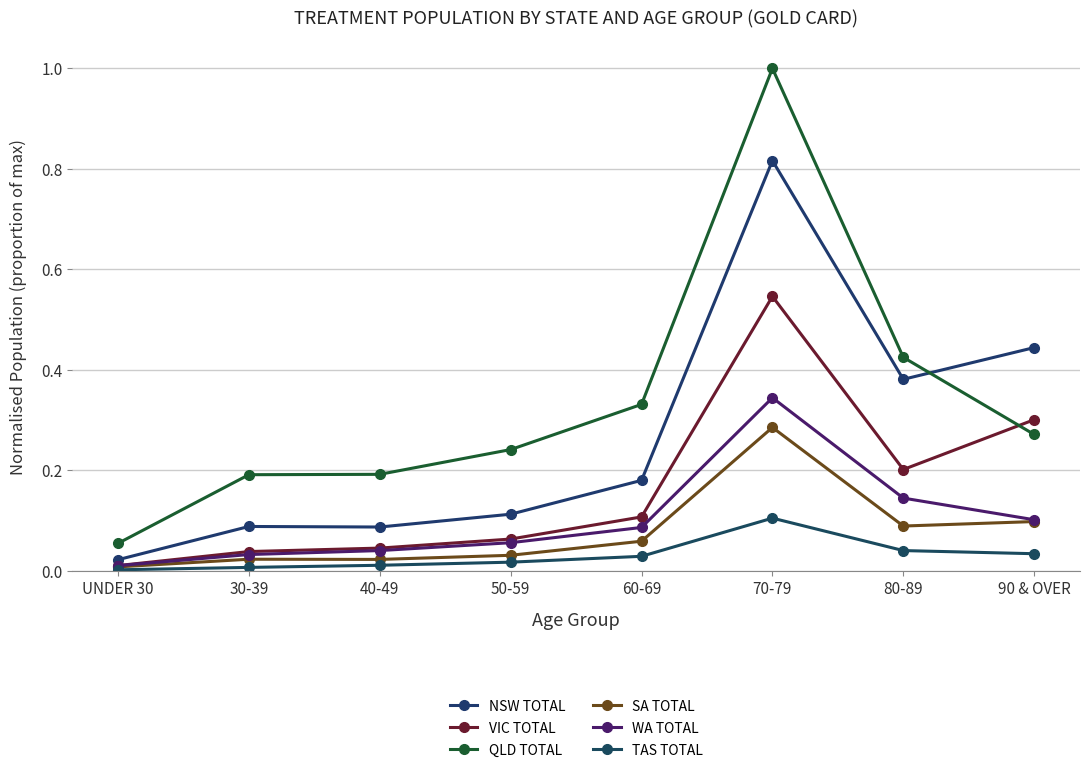

How many categories are shown in the chart?

8